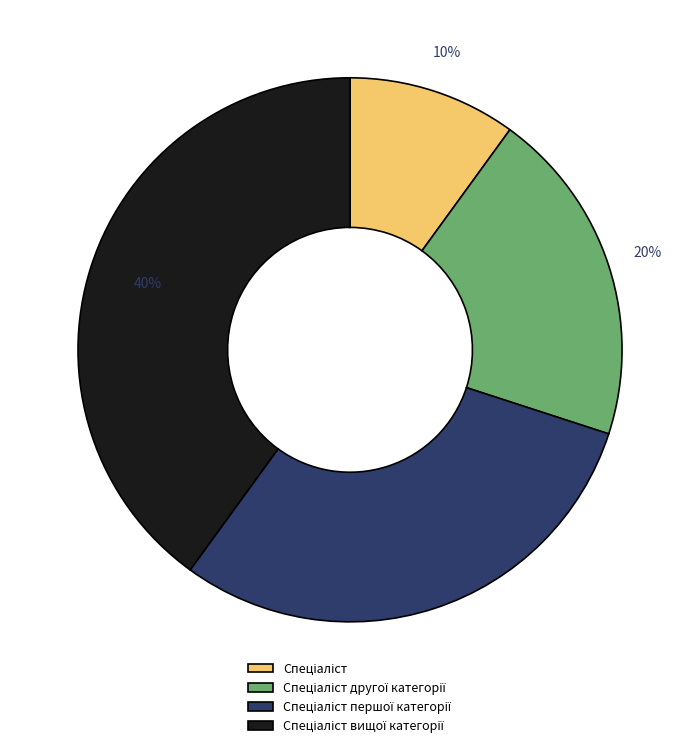

Is there a majority slice in this chart?

No